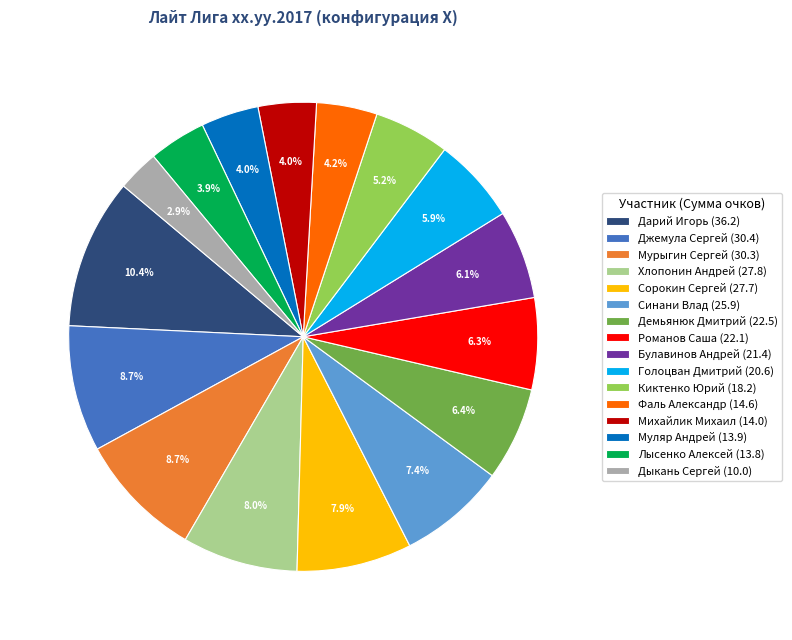

Is it true that Романов Саша is 1% of the pie?

False